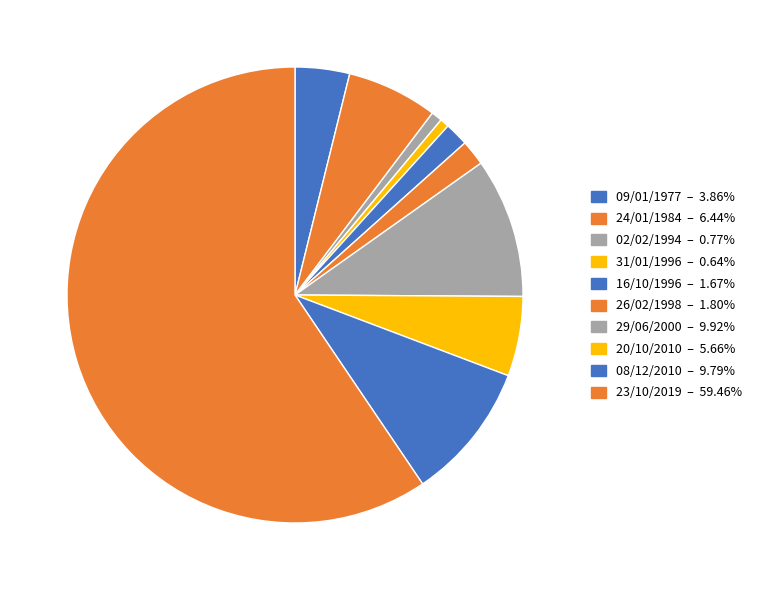

Which category accounts for the majority?

23/10/2019